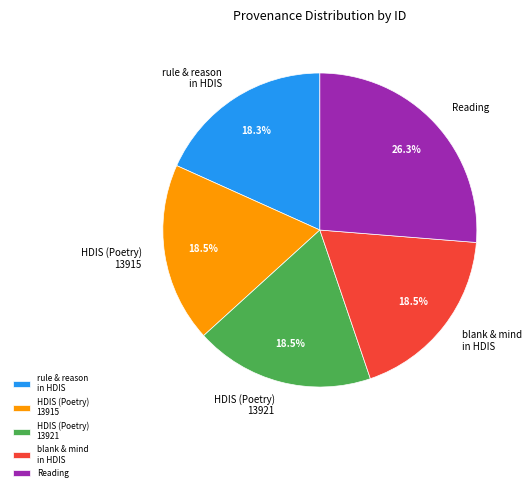

What is the total percentage of blank & mind in HDIS and rule & reason in HDIS?

36.8%